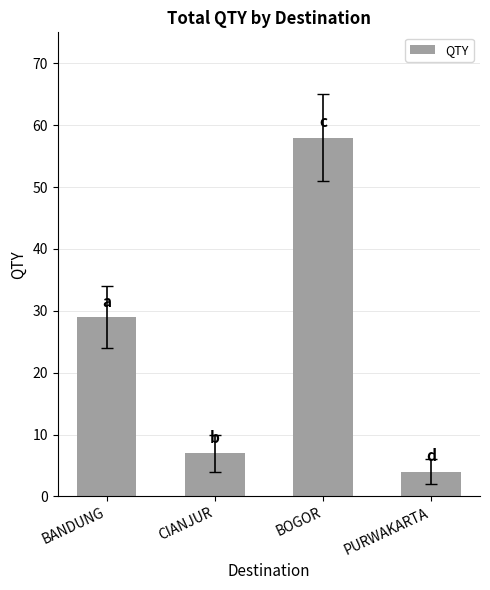

True or false: the data shows 58 at BOGOR.

True